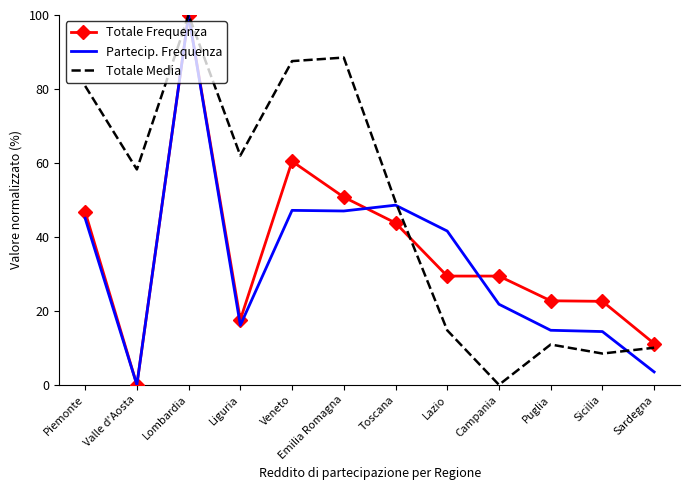

At which label is Totale Media closest to 50?

Toscana